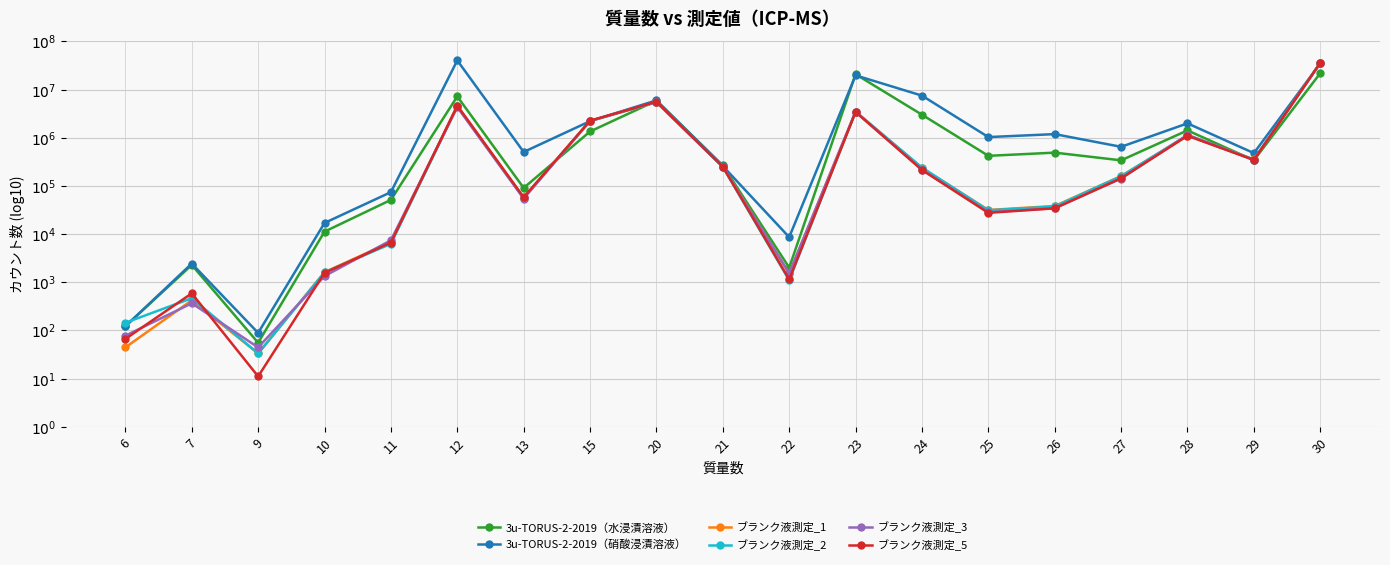

Where is the first local minimum for 3u-TORUS-2-2019（硝酸浸漬溶液）?

9